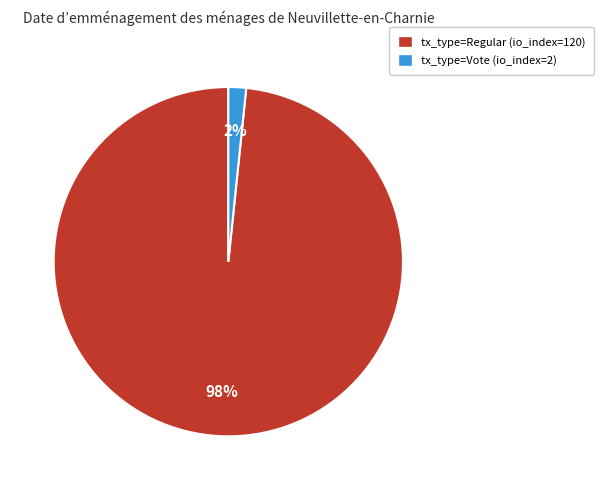

How many slices are in this pie chart?

2